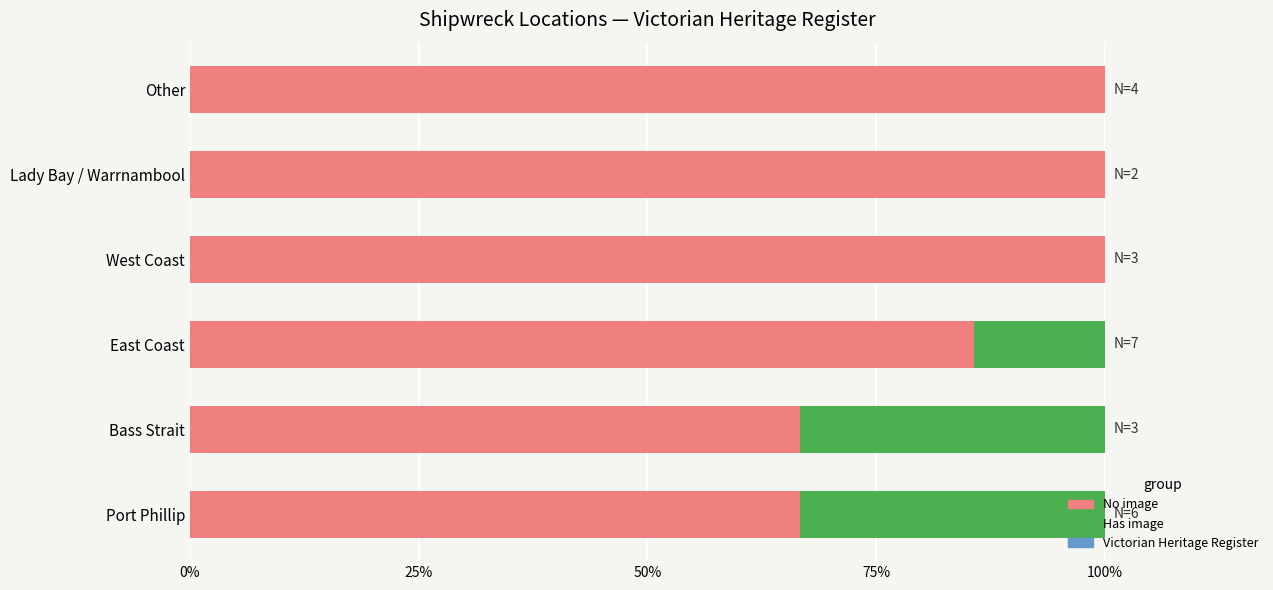

Does the chart contain any negative values?

No